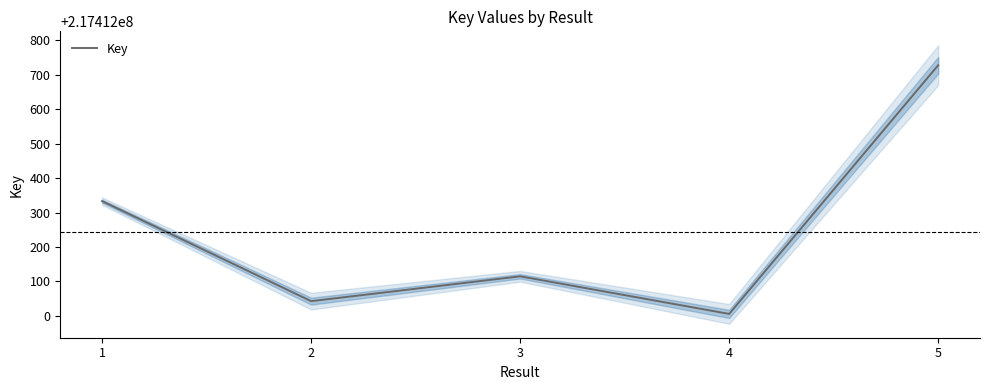

Rank the categories by value from highest to lowest.

5, 1, 3, 2, 4